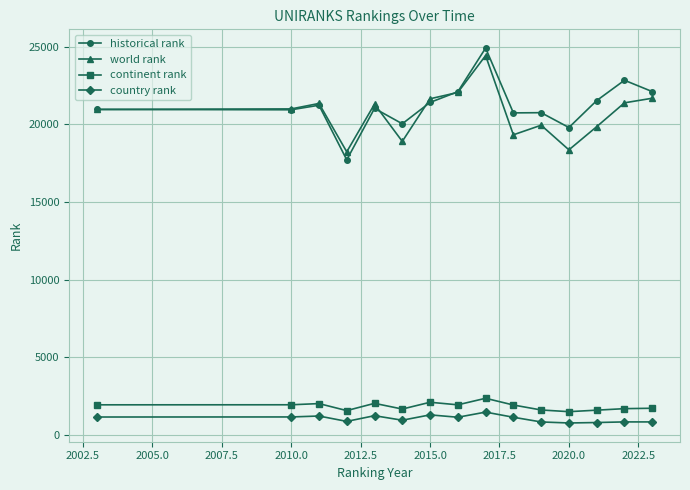

True or false: country rank and continent rank cross at least once.

False